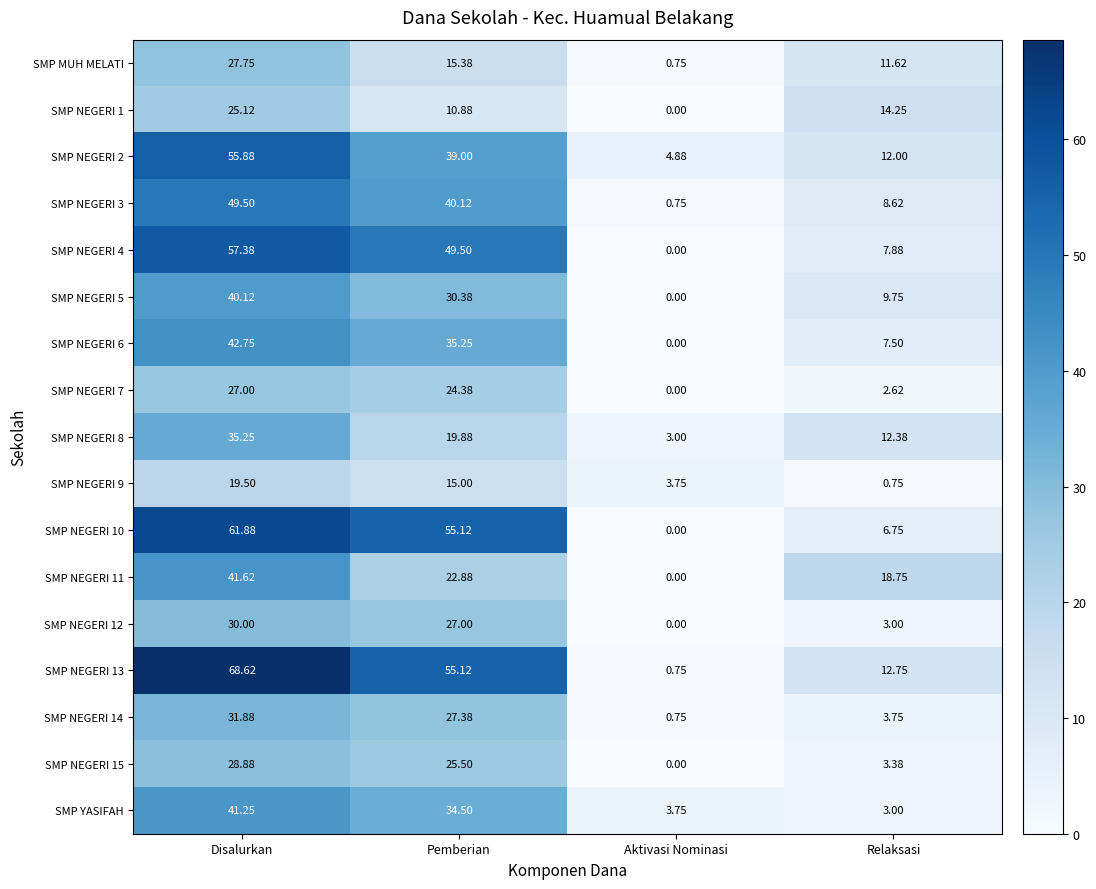

At which label does SMP NEGERI 2 first exceed 39?

Disalurkan